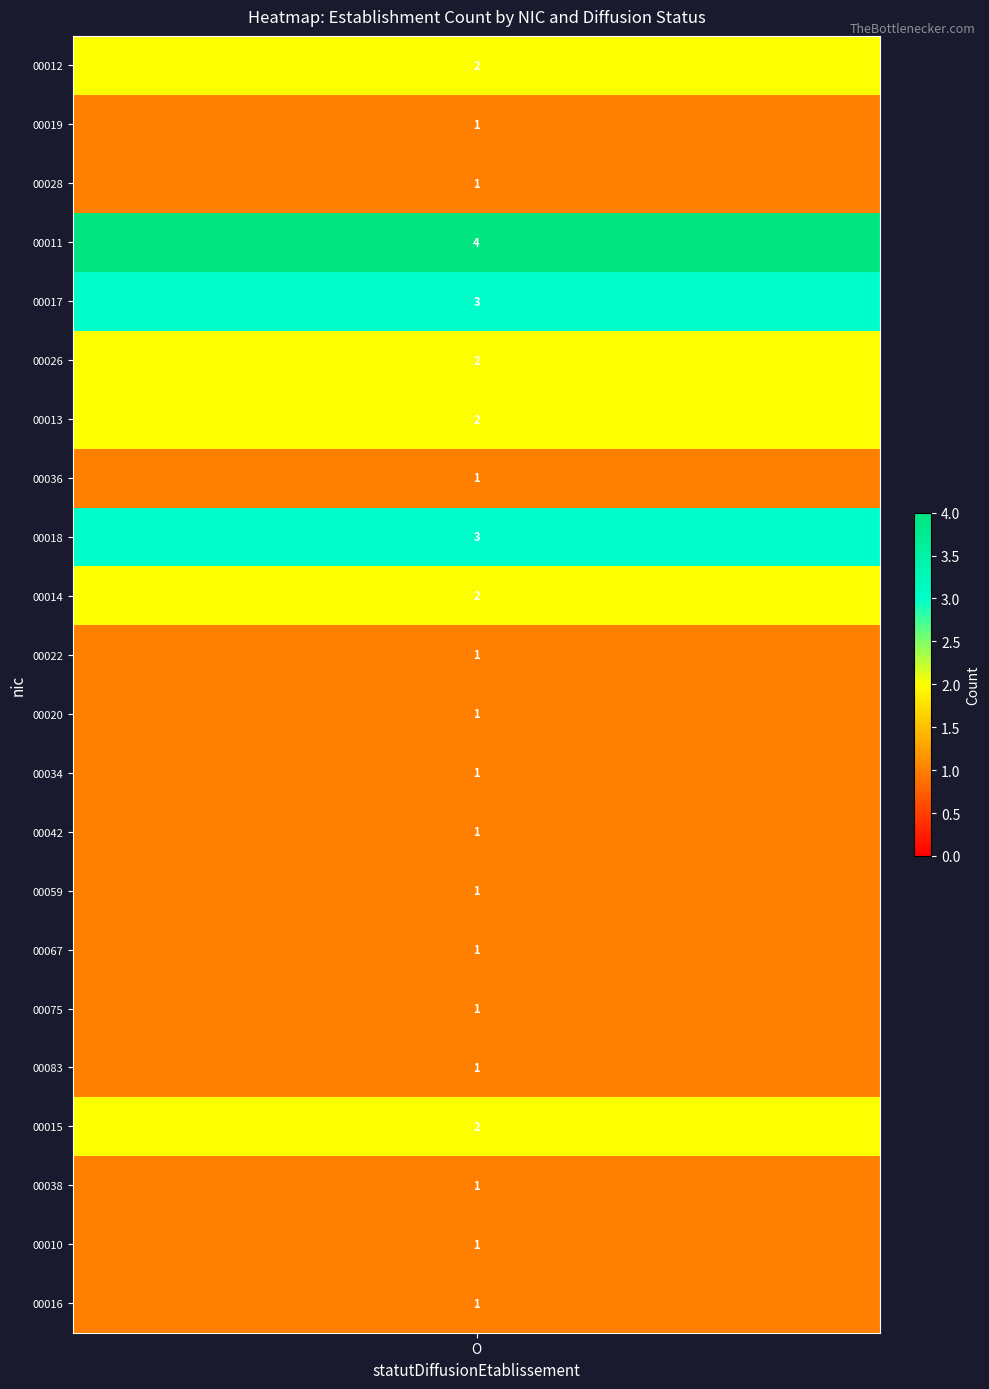

What is the spread (max minus min) of values at O?

3